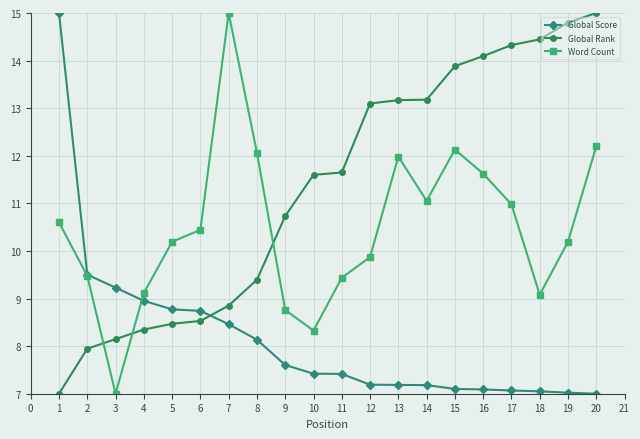

What is the difference between the highest and lowest values at 19?

7.8